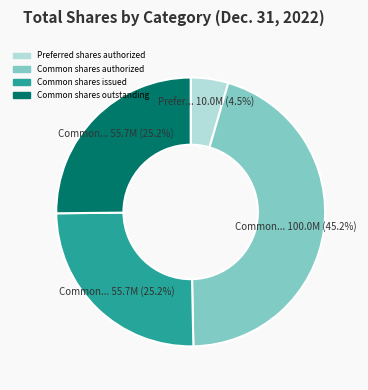

To the nearest percent, what is the difference between the Common shares issued and Preferred shares authorized slice percentages?

21%